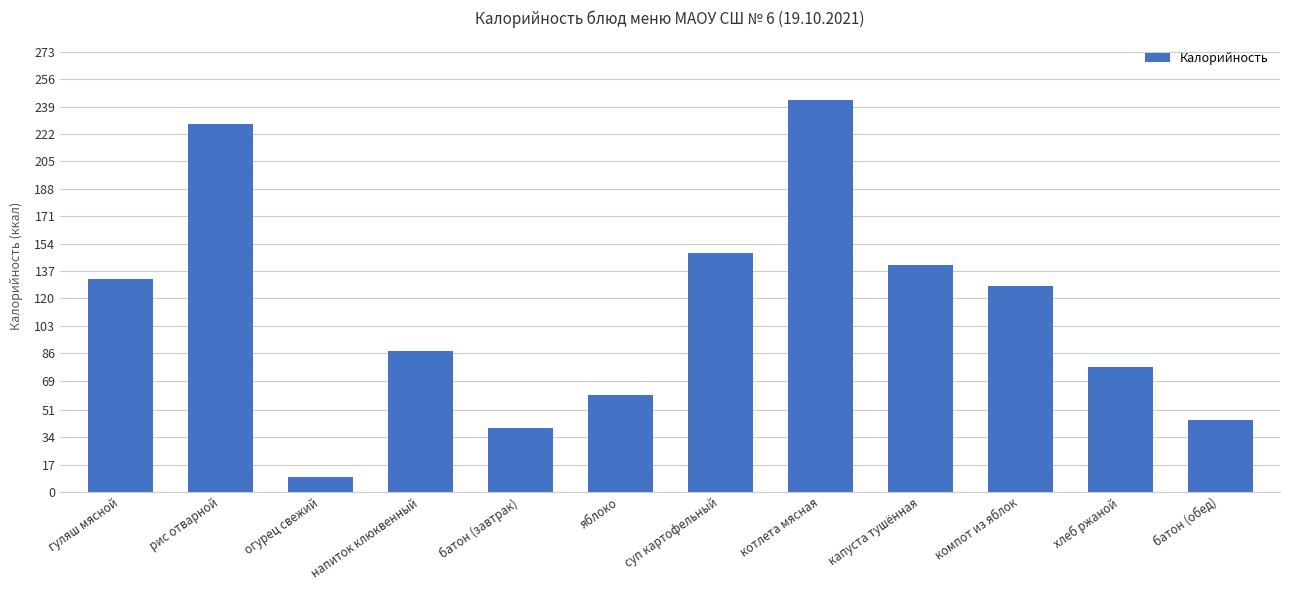

What is the change in value from рис отварной to напиток клюквенный?

-140.7